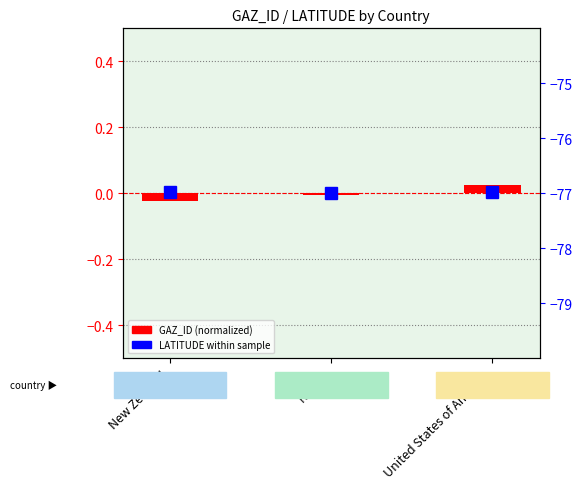

Which has a higher value, Russia or United States of America?

United States of America